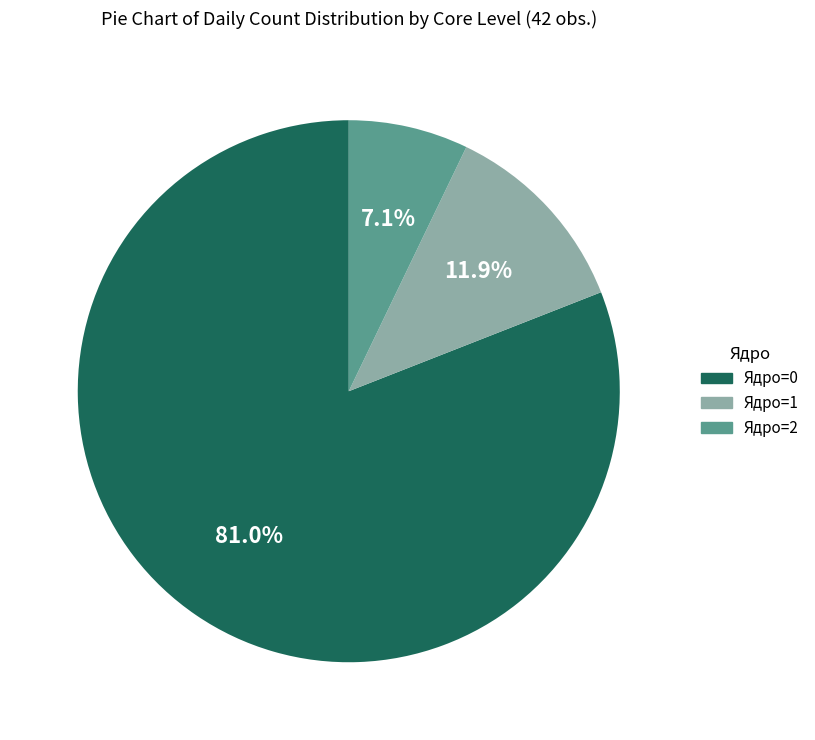

What is the smallest slice in the pie chart?

Ядро=2